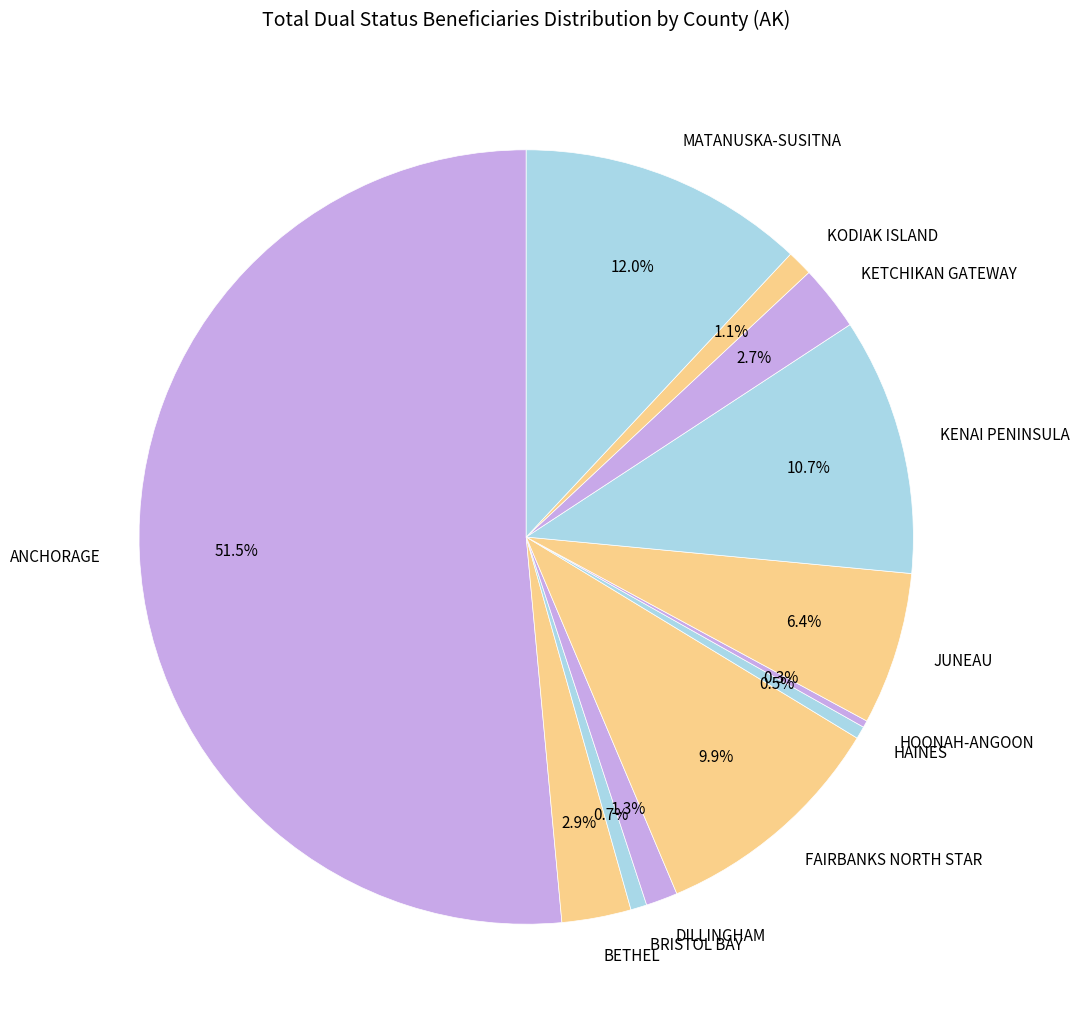

True or false: FAIRBANKS NORTH STAR accounts for 10% of the total.

True